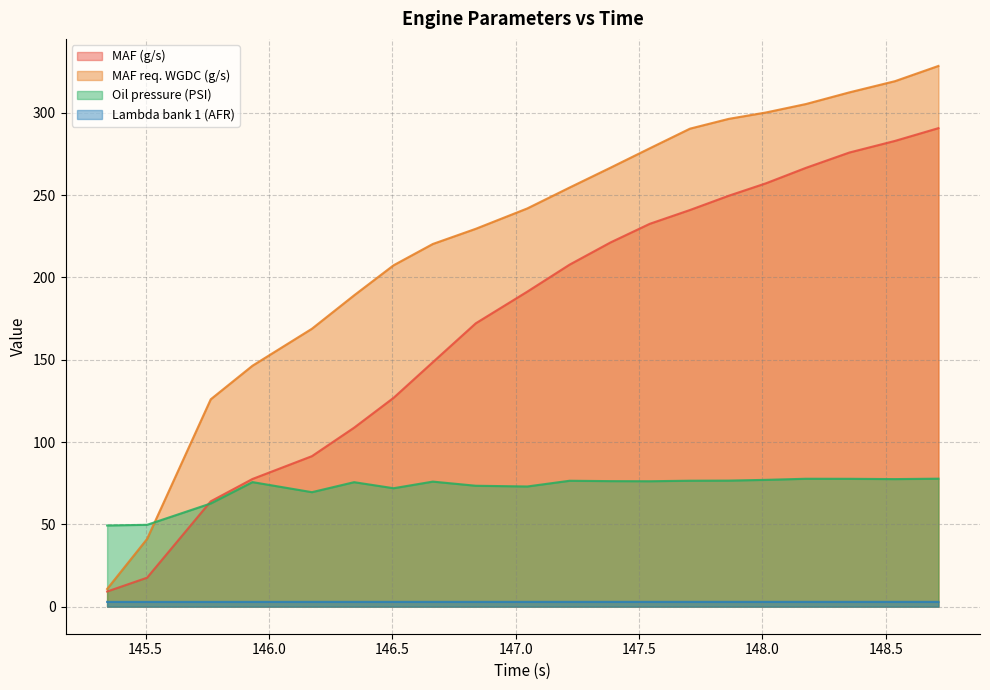

Is it true that MAF req. WGDC (g/s) equals 319.2 at 190?

True